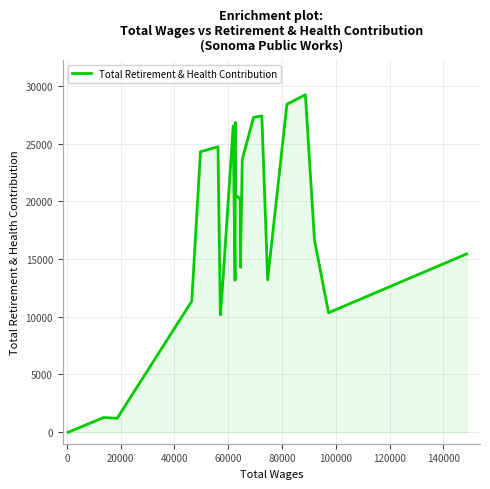

What is the greatest value displayed?

29246